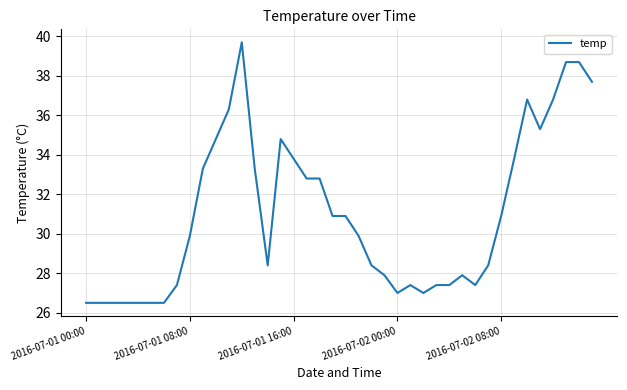

What is the difference between the maximum and minimum values?

13.2